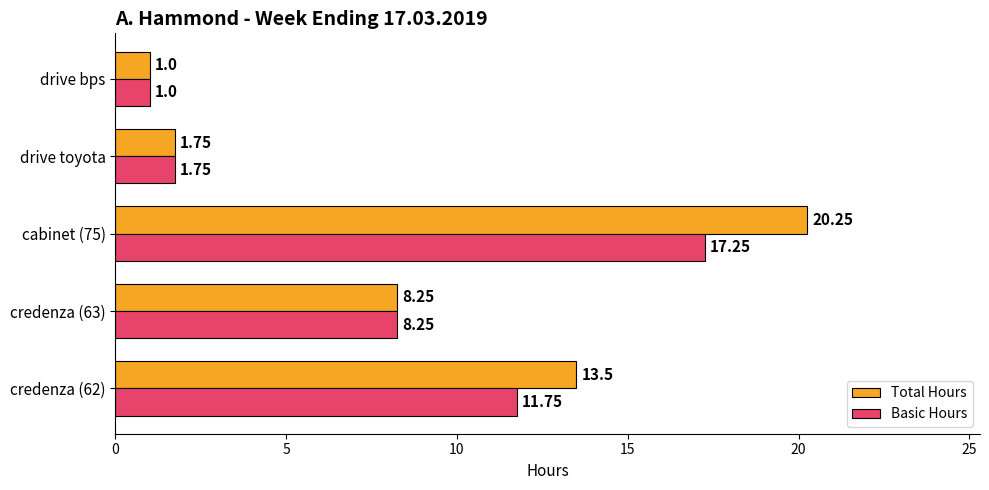

What is the difference between the Basic Hours values at credenza (63) and cabinet (75)?

9.0